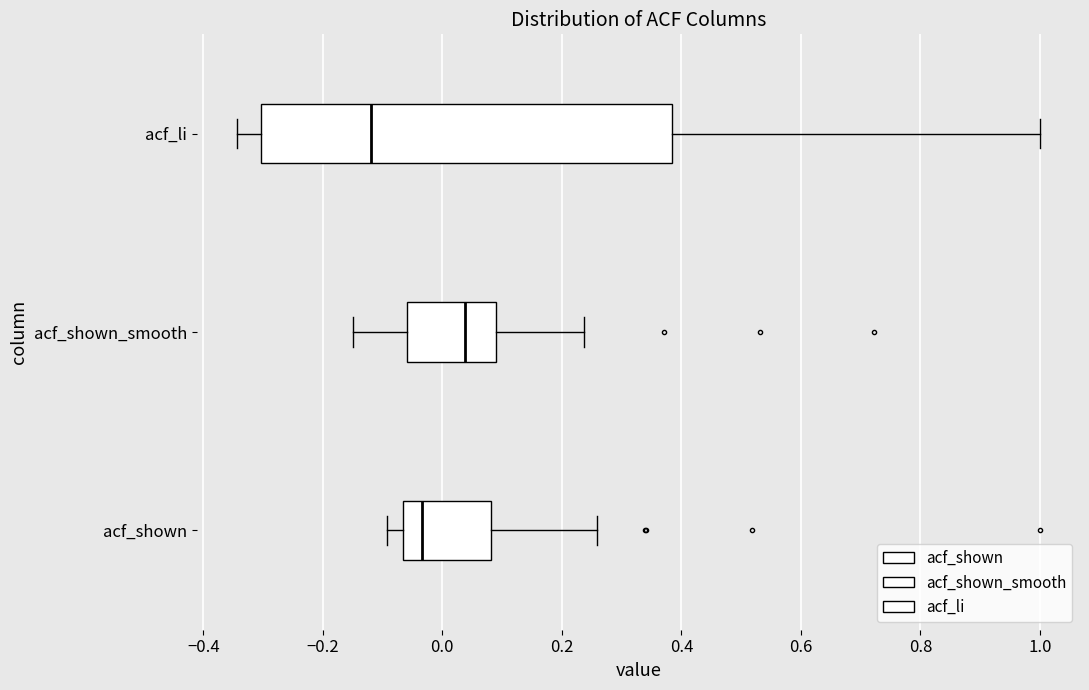

Where is the left edge of the box for acf_li on the x-axis? The values are not printed on the chart, so give them approximately, as read against the axis.

-0.30